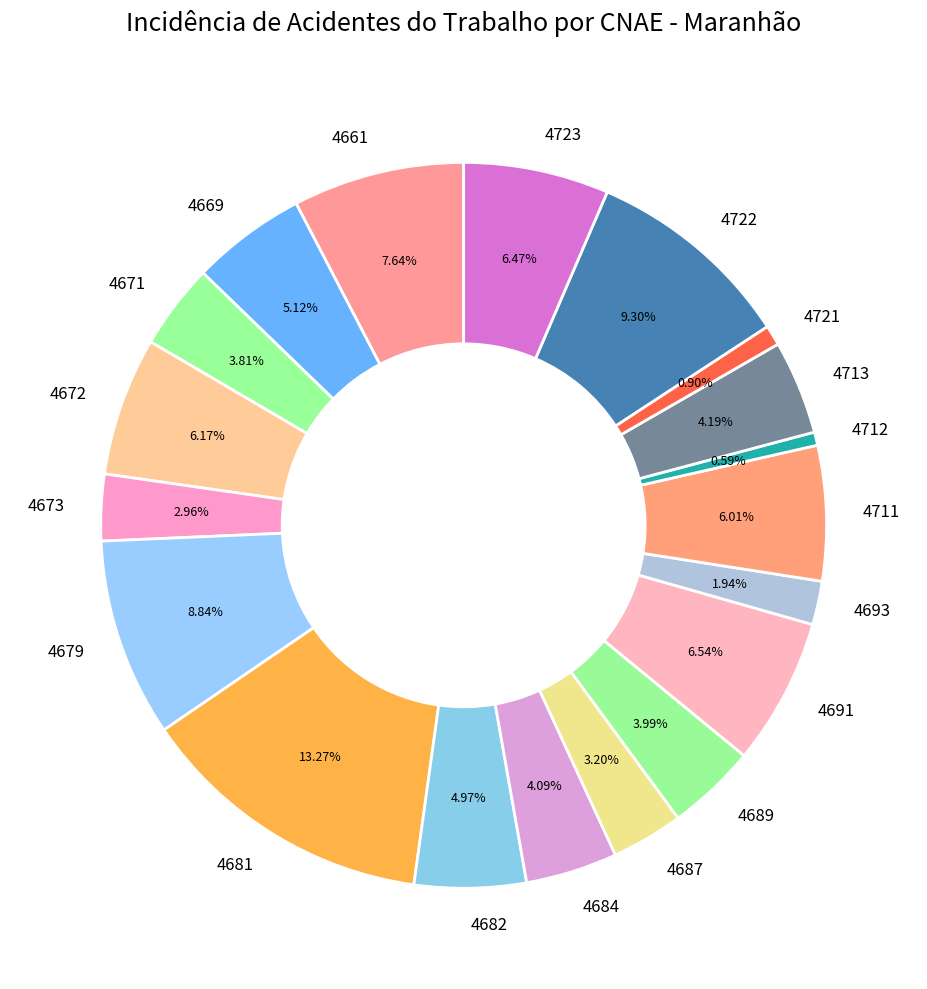

To the nearest percent, what percentage of the pie is 4681?

13%